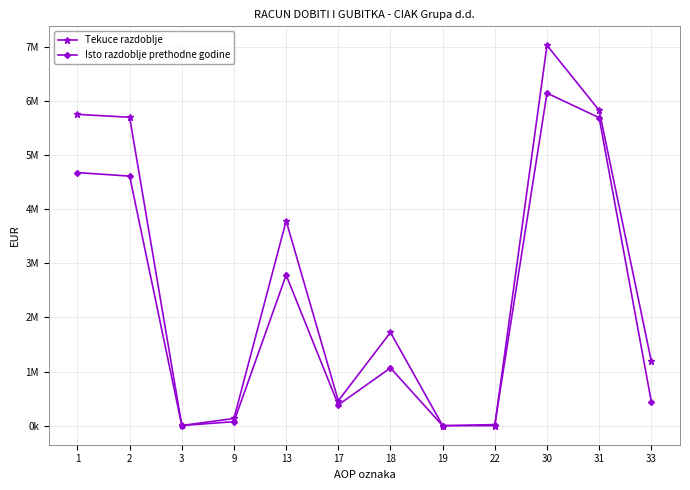

Is this an area chart (filled region under the line)?

No